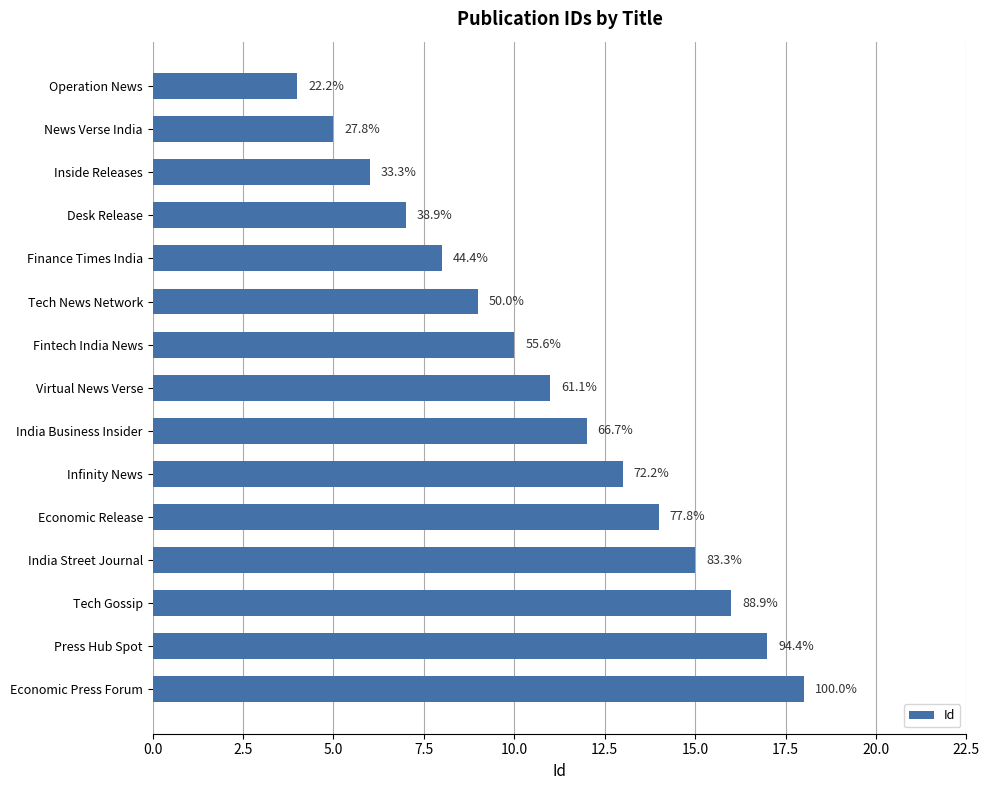

Does the chart contain any negative values?

No